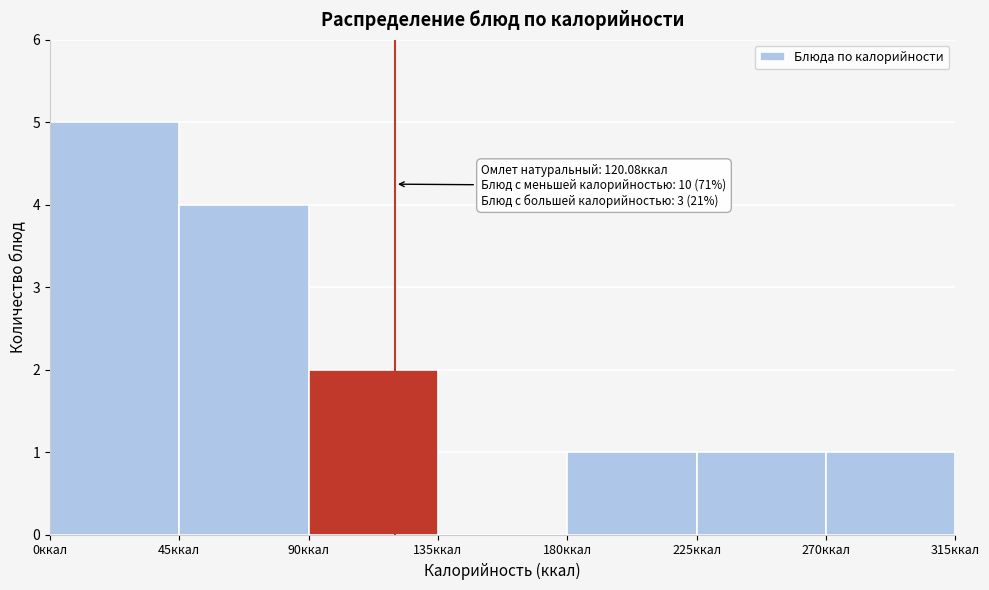

Which range on the x-axis has the tallest bar?

0 to 45